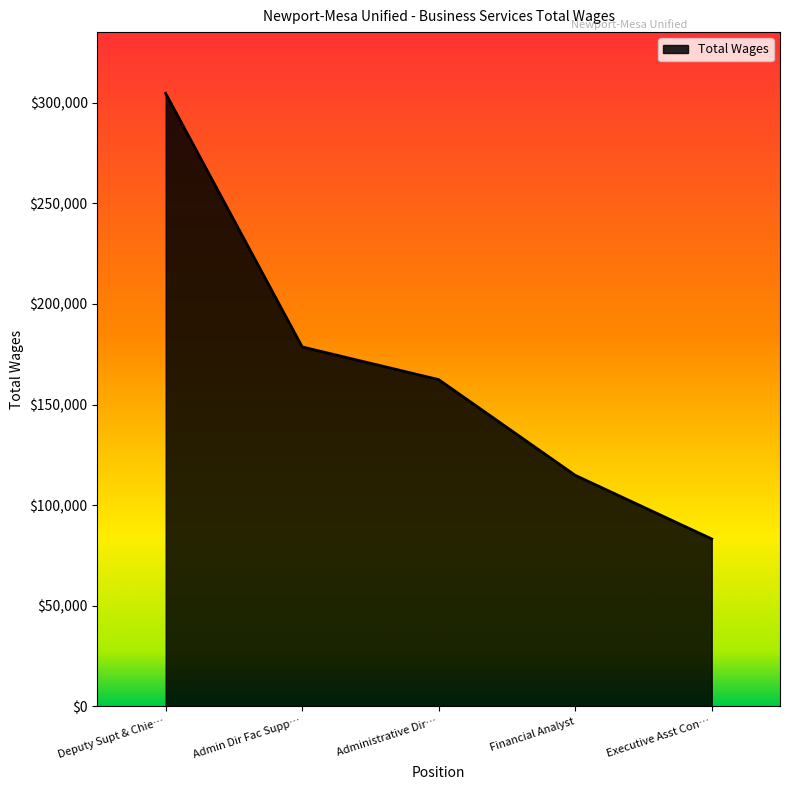

True or false: the data has more than 2 interior local peaks.

False